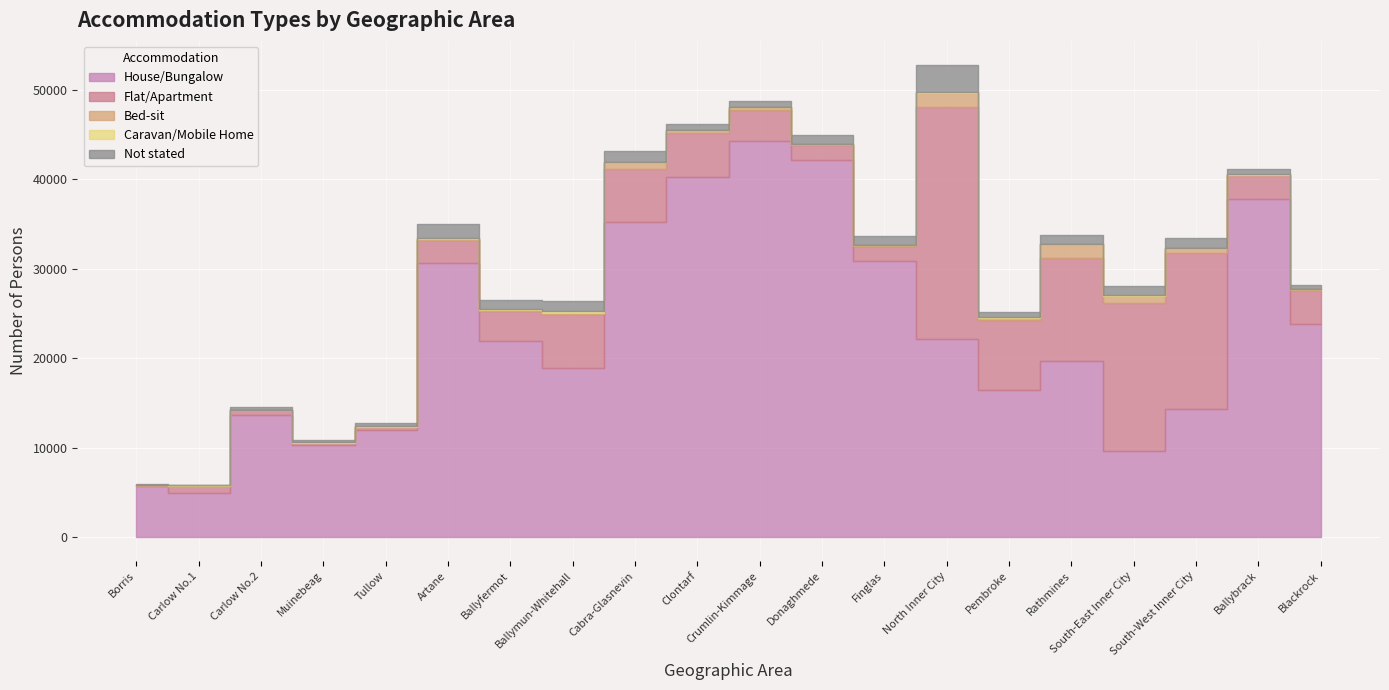

How many categories are shown in the chart?

20